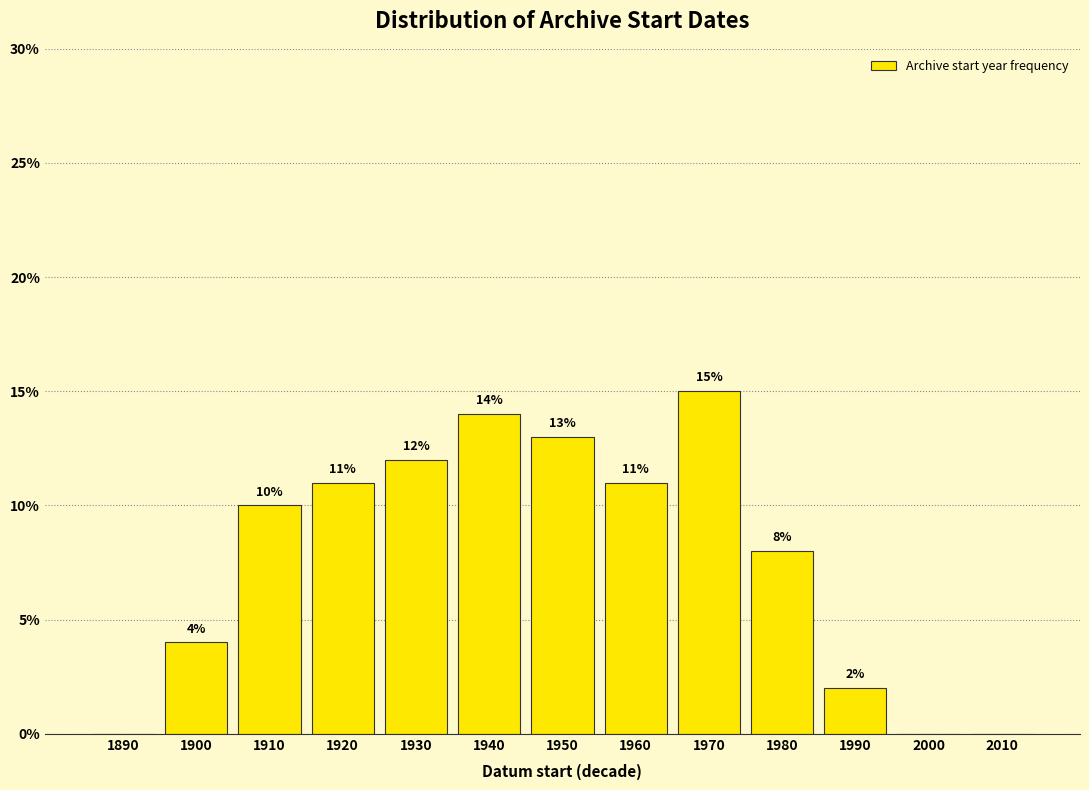

Reading left to right, extract all data points from this chart.

1890=0.0	1900=4.0	1910=10.0	1920=11.0	1930=12.0	1940=14.0	1950=13.0	1960=11.0	1970=15.0	1980=8.0	1990=2.0	2000=0.0	2010=0.0